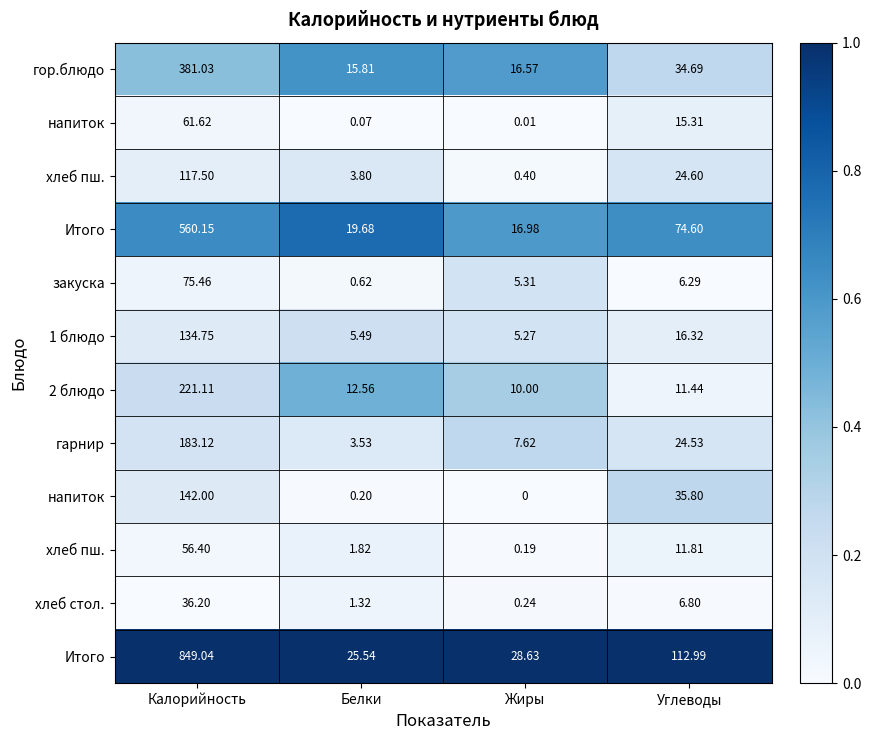

At how many categories does at least one series exceed 0?

4